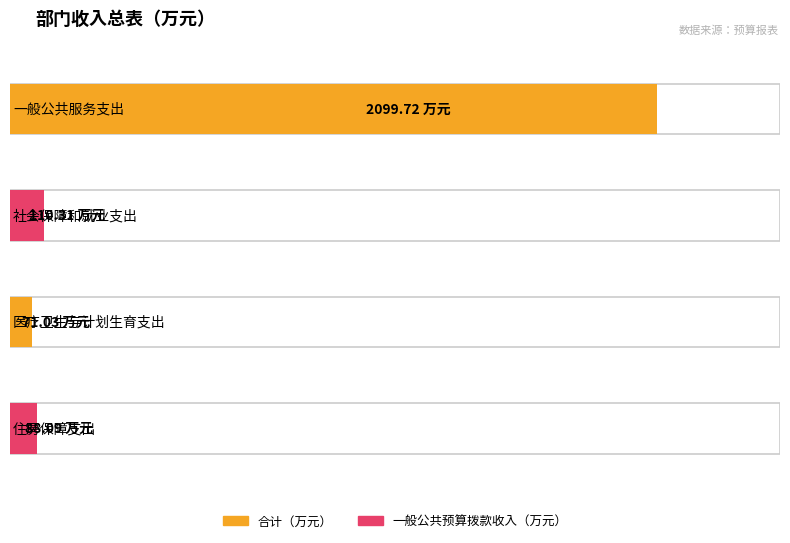

At which category is the sum across all series the highest?

一般公共服务支出